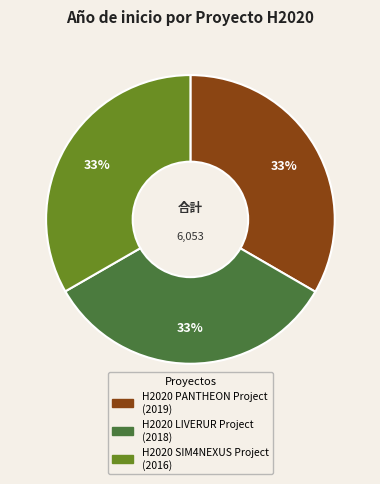

To the nearest percent, what percentage of the pie is H2020 SIM4NEXUS Project?

33%